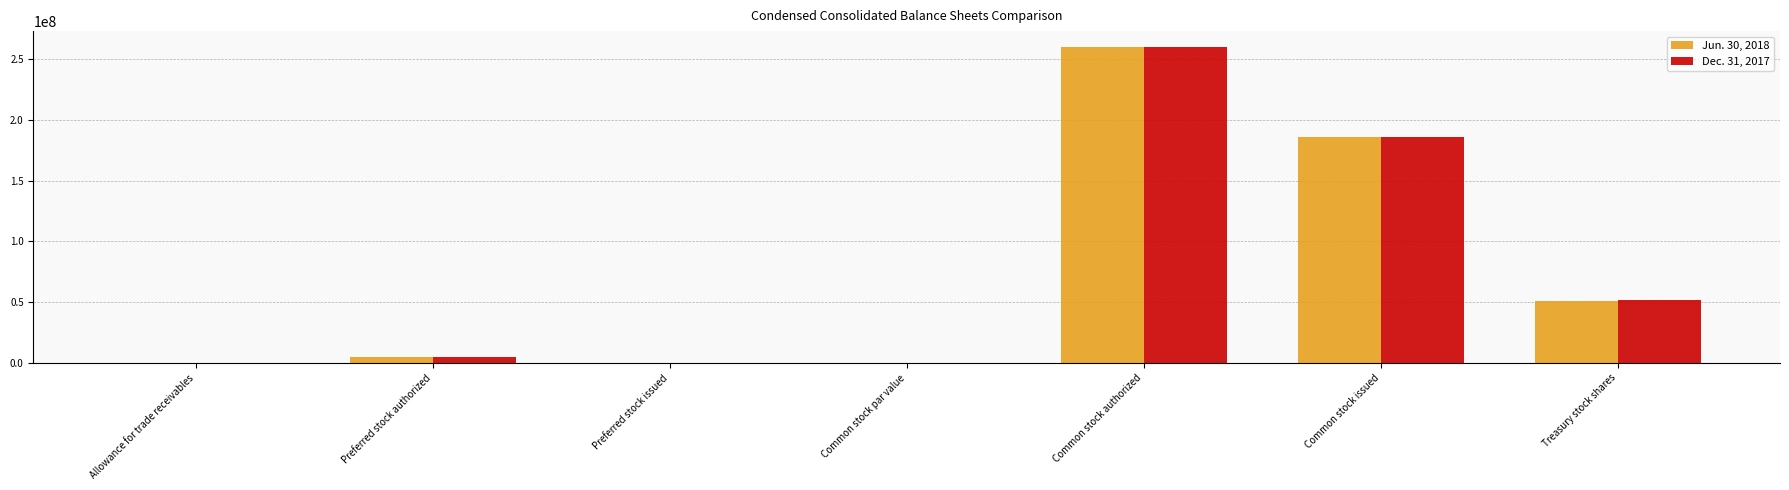

Count the number of categories in the chart.

7